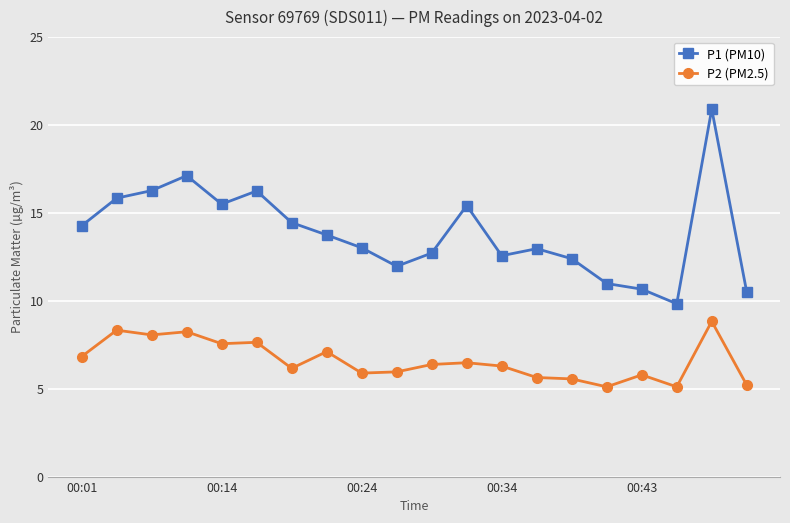

List the series in order of their overall mean, highest first.

P1 (PM10), P2 (PM2.5)